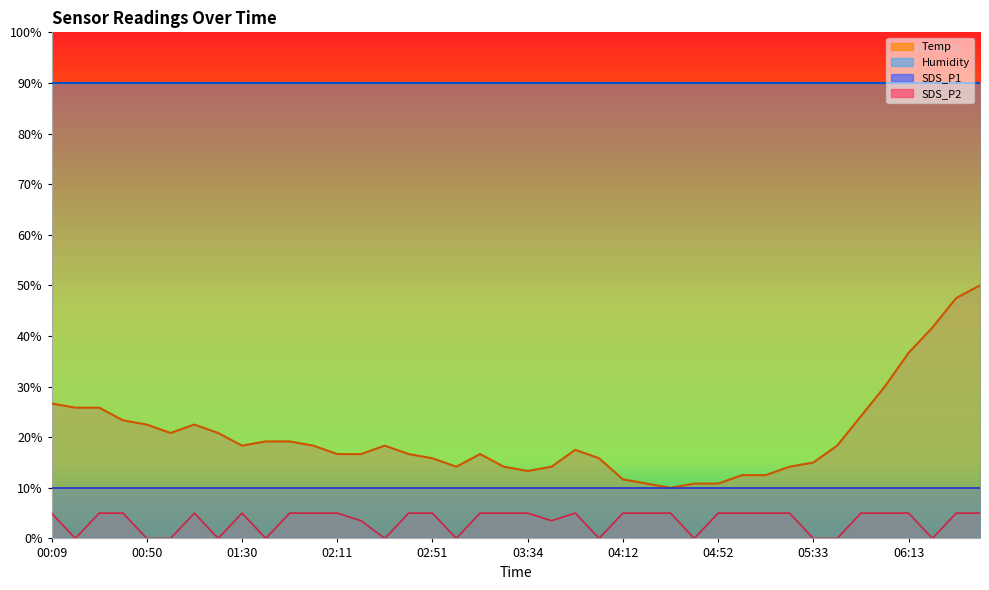

At how many categories does at least one series exceed 34?

4